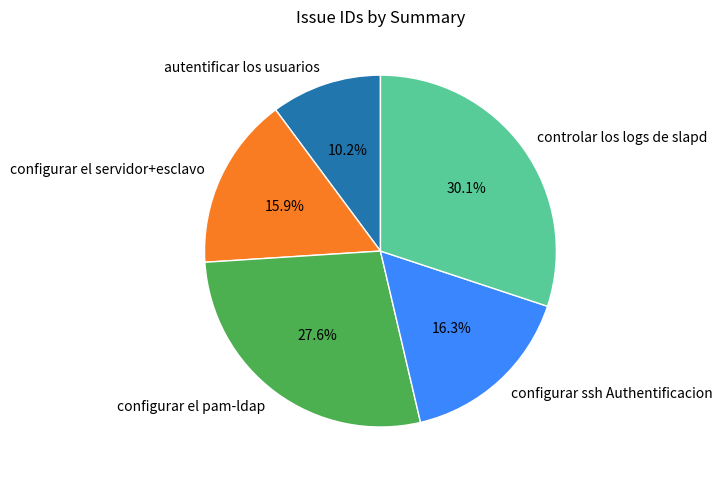

The configurar el pam-ldap slice represents 22% of the pie. True or false?

False